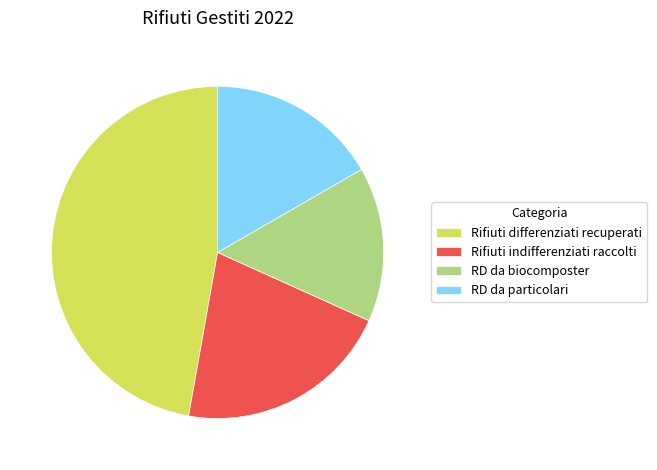

Between Rifiuti indifferenziati raccolti and RD da biocomposter, which is larger?

Rifiuti indifferenziati raccolti